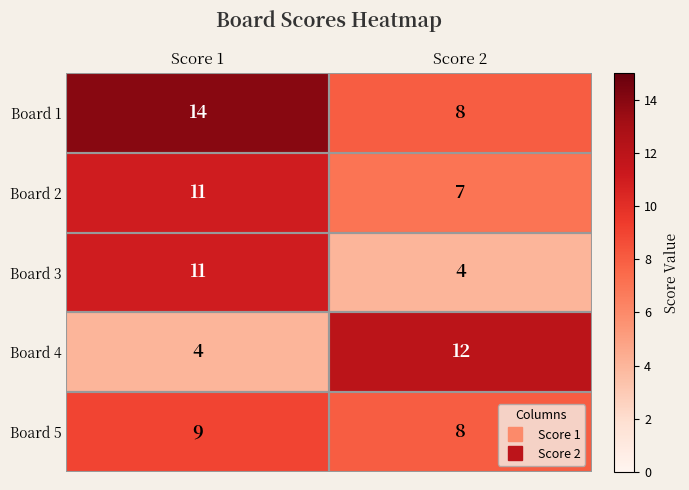

The value of Board 2 at Score 2 is 7. True or false?

True